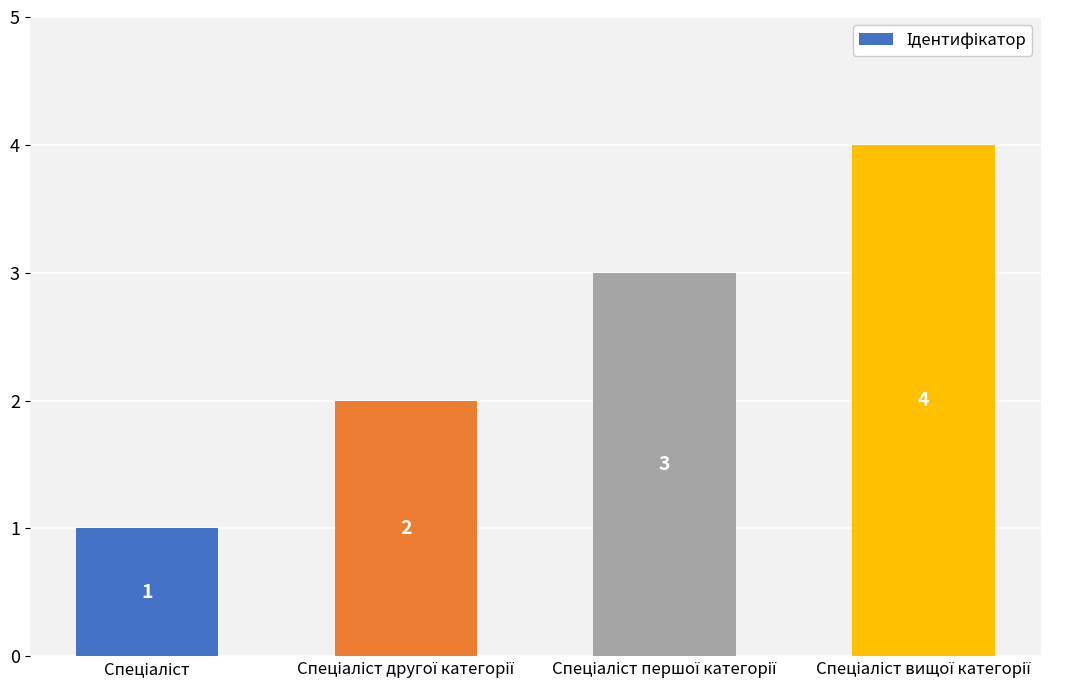

What is the greatest value displayed?

4